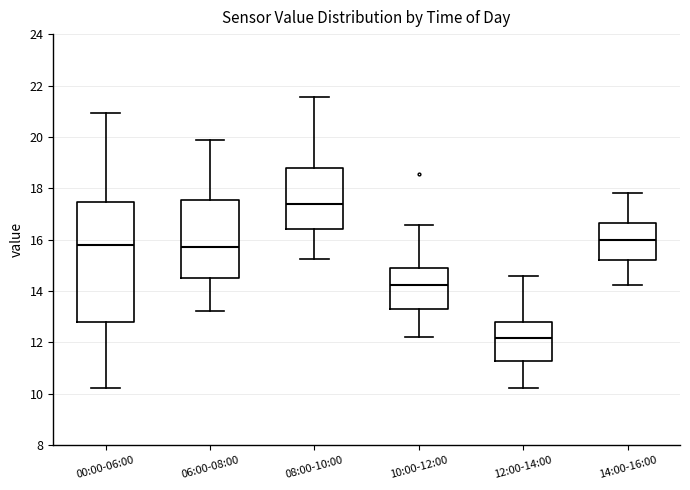

Where does the upper whisker of the box for 06:00-08:00 end on the y-axis? The values are not printed on the chart, so give them approximately, as read against the axis.

19.8